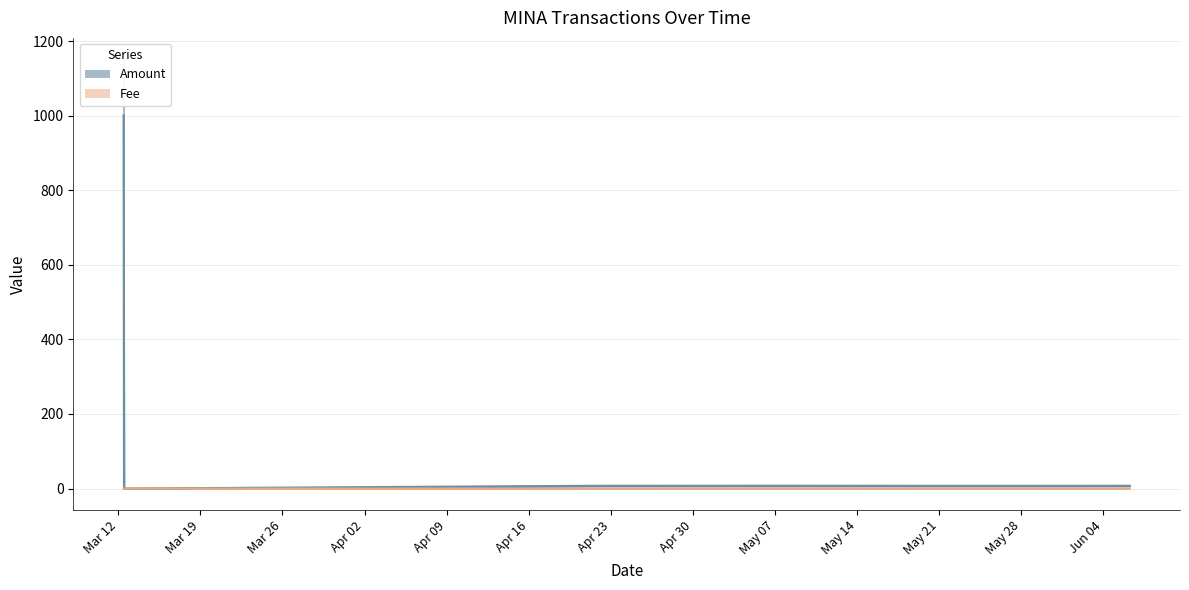

True or false: Amount has more than 2 points higher than both neighbors.

False